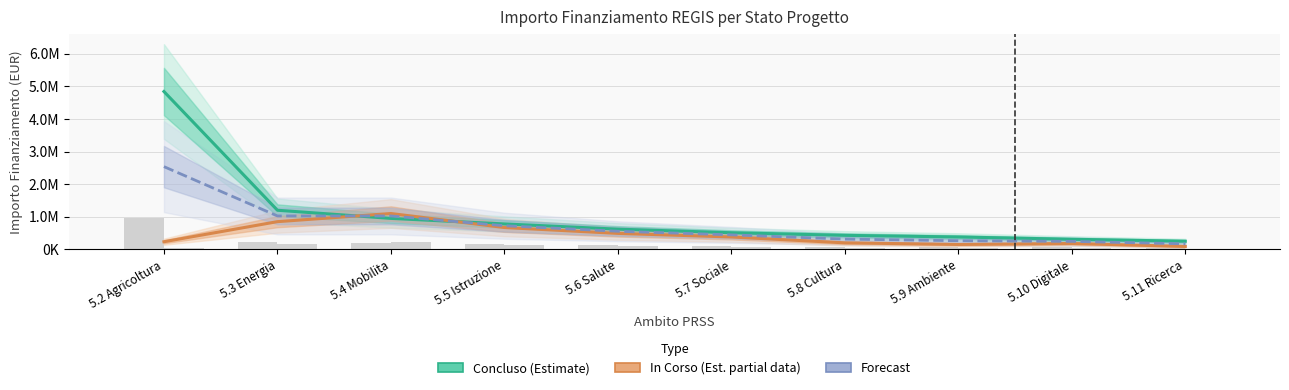

How many data points in In Corso (Est. partial data) are less than 380000?

5